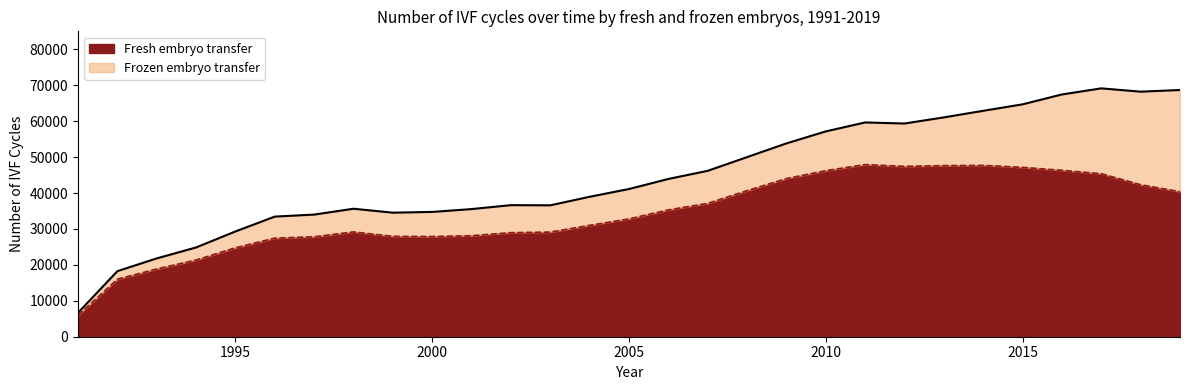

Reading right to left, transcribe all the data shown in this chart.

2019=40358	2018=42307	2017=45367	2016=46321	2015=47141	2014=47688	2013=47628	2012=47417	2011=47905	2010=46218	2009=44014	2008=40658	2007=37115	2006=35300	2005=32798	2004=30999	2003=29126	2002=28972	2001=28119	2000=27888	1999=27933	1998=29176	1997=27818	1996=27441	1995=24759	1994=21353	1993=18856	1992=16017	1991=5955